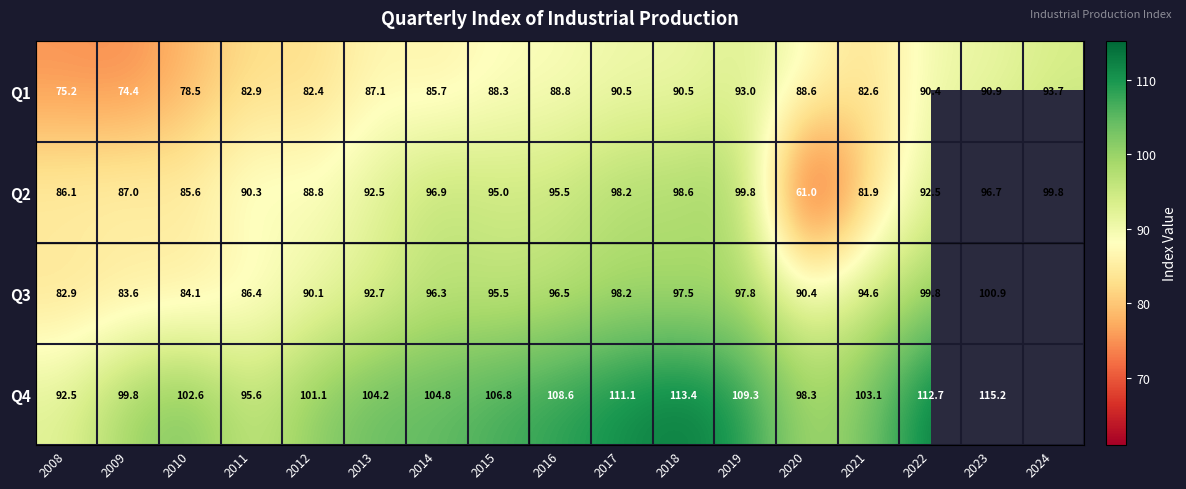

At which category does the chart reach its minimum across all series?

2024